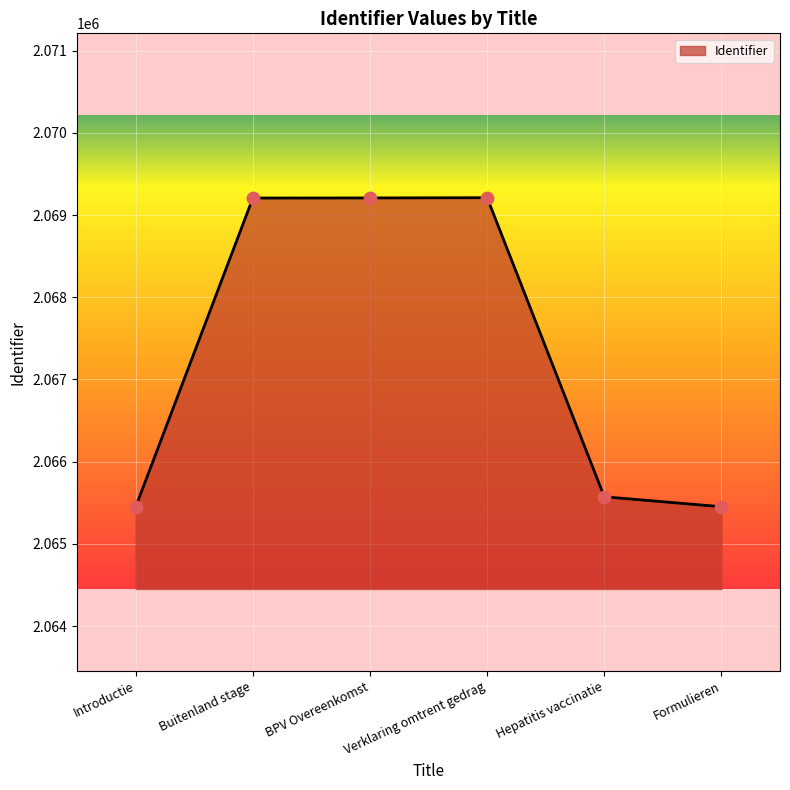

What is the change in value from BPV Overeenkomst to Hepatitis vaccinatie?

-3636